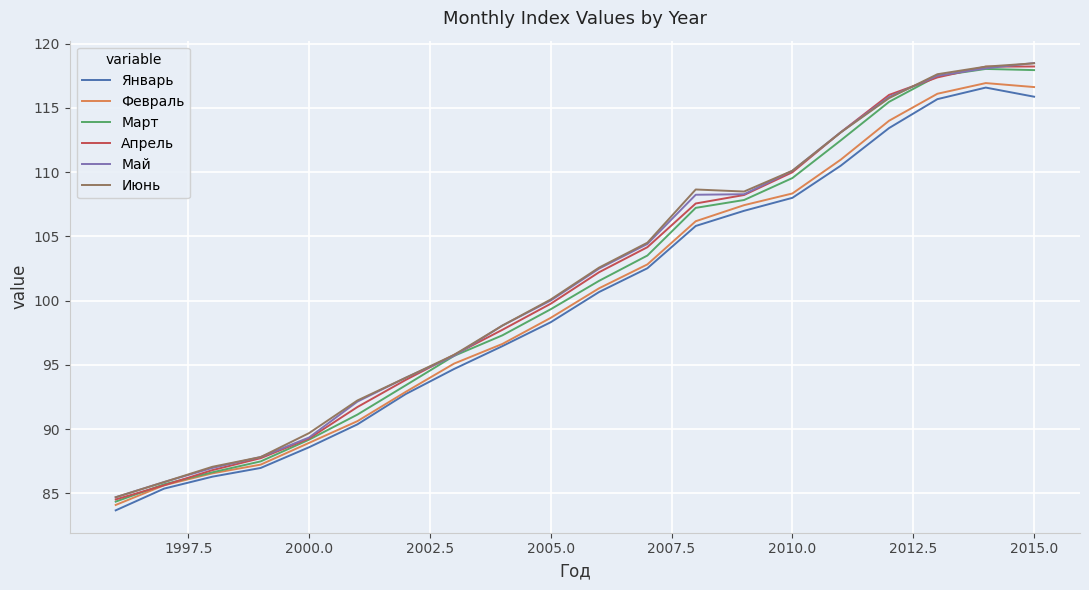

What is the maximum value shown in the chart?

118.5